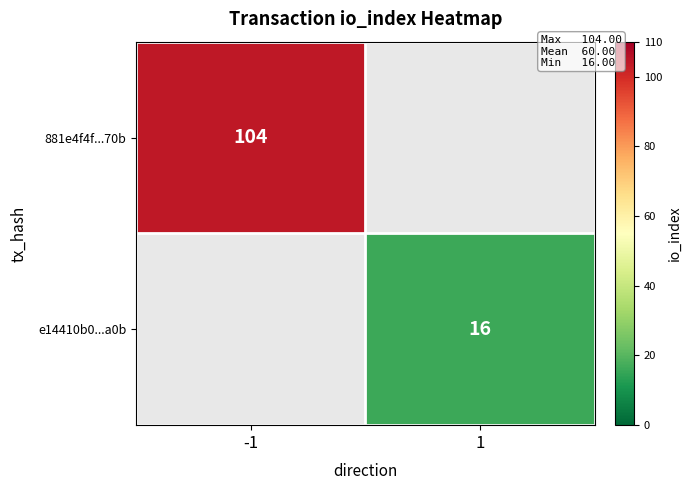

Which label corresponds to the smallest value in the chart?

1